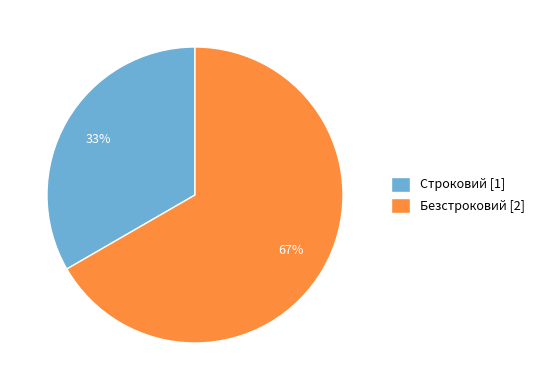

Which slice represents more than half of the pie?

Безстроковий